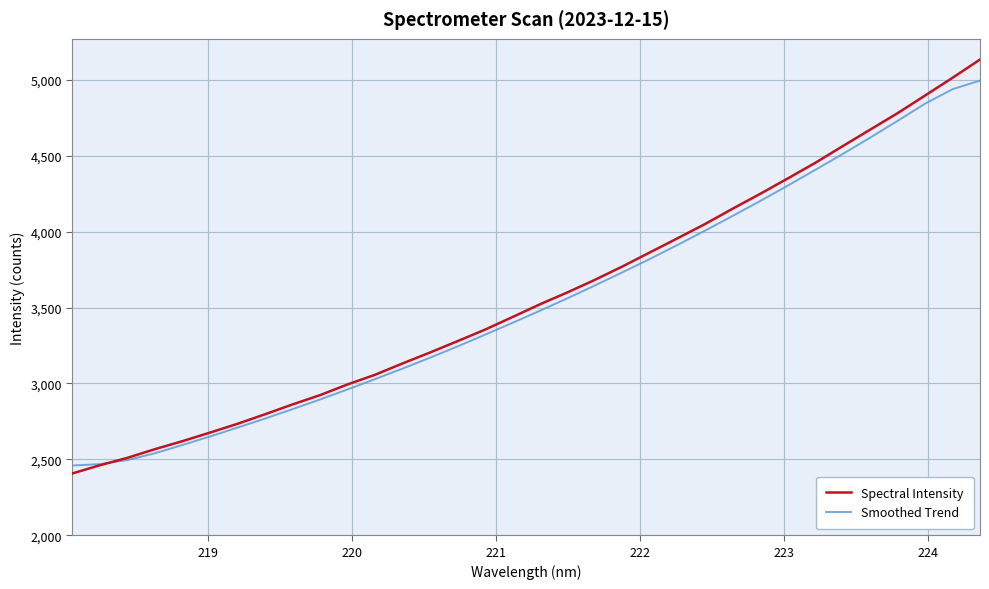

Which series has the widest spread of values?

Spectral Intensity